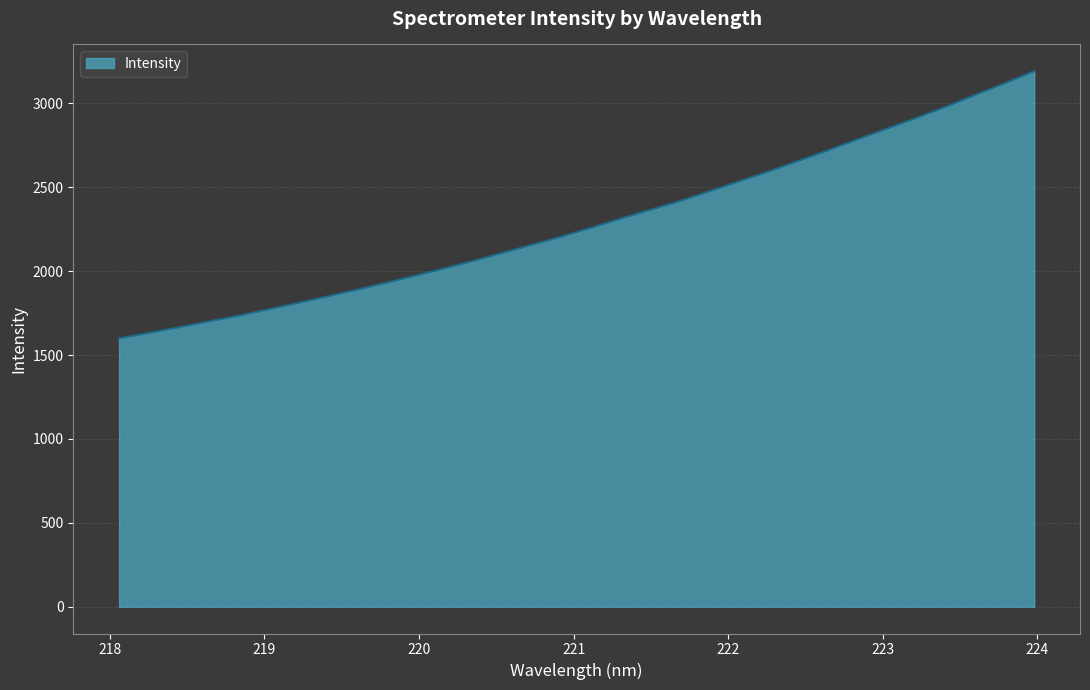

What is the greatest value displayed?

3191.5